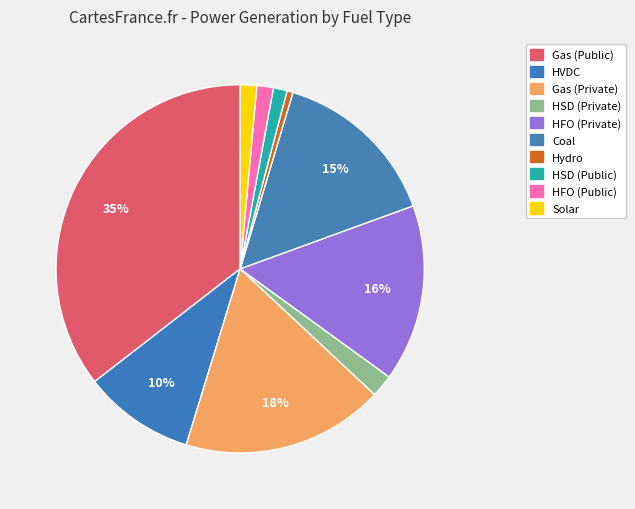

Between Solar and HFO (Private), which is larger?

HFO (Private)